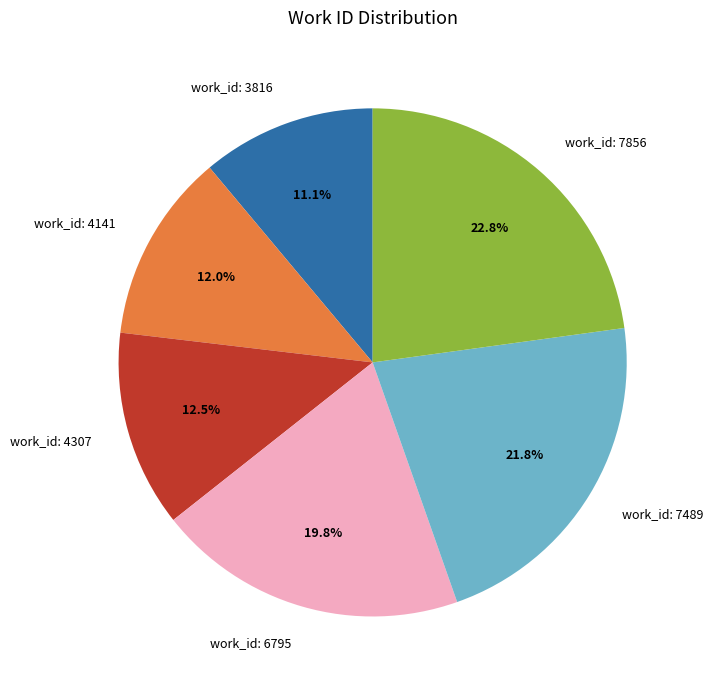

How many segments does this pie chart have?

6